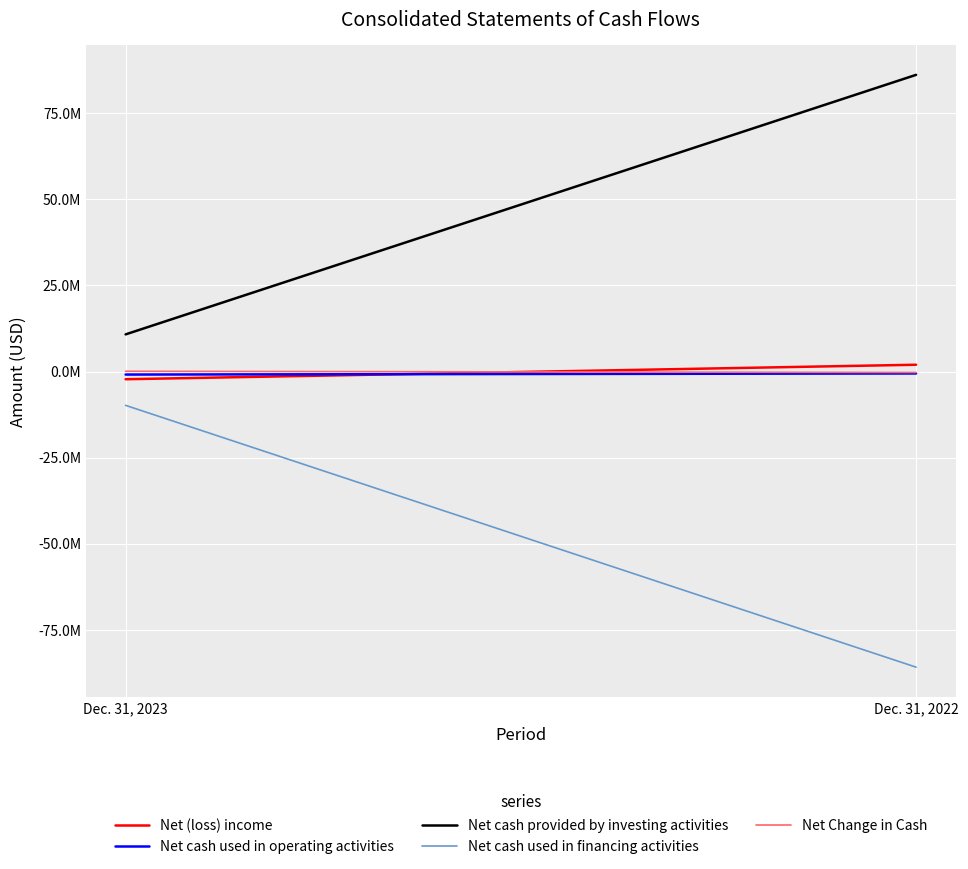

How many lines are shown in the chart?

5